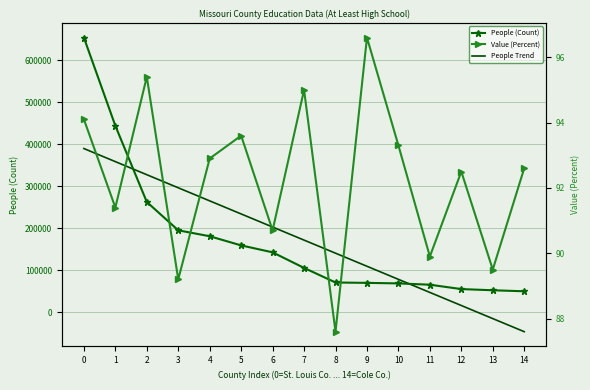

What is the approximate value of People Trend at 10?

77984.8